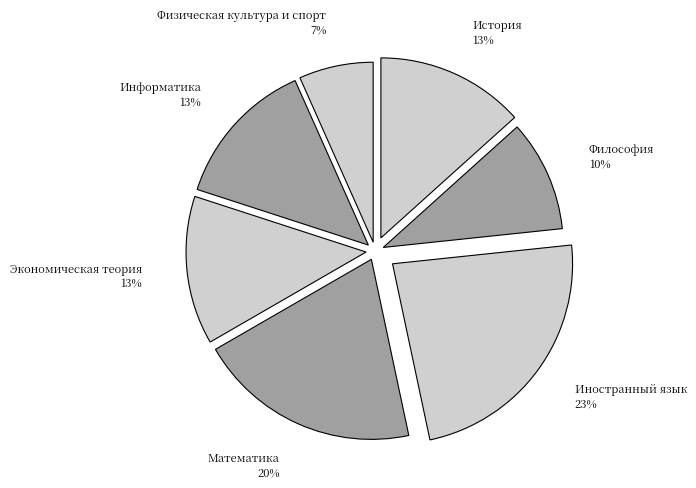

Combined, do История 13% and Экономическая теория 13% account for over 50%?

No